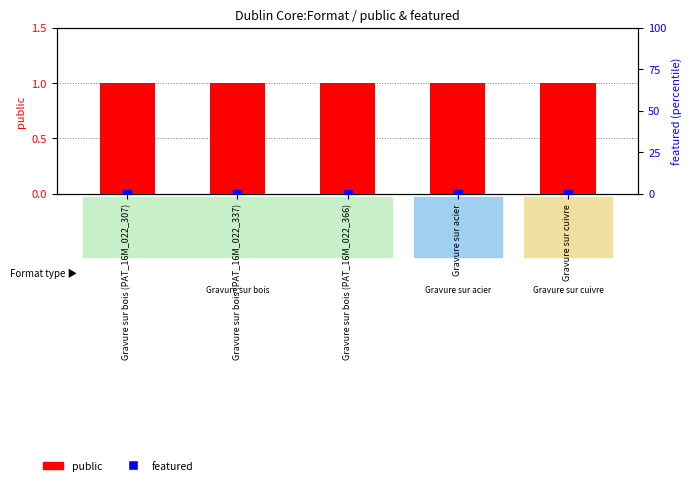

Which series reaches the maximum Y coordinate?

public